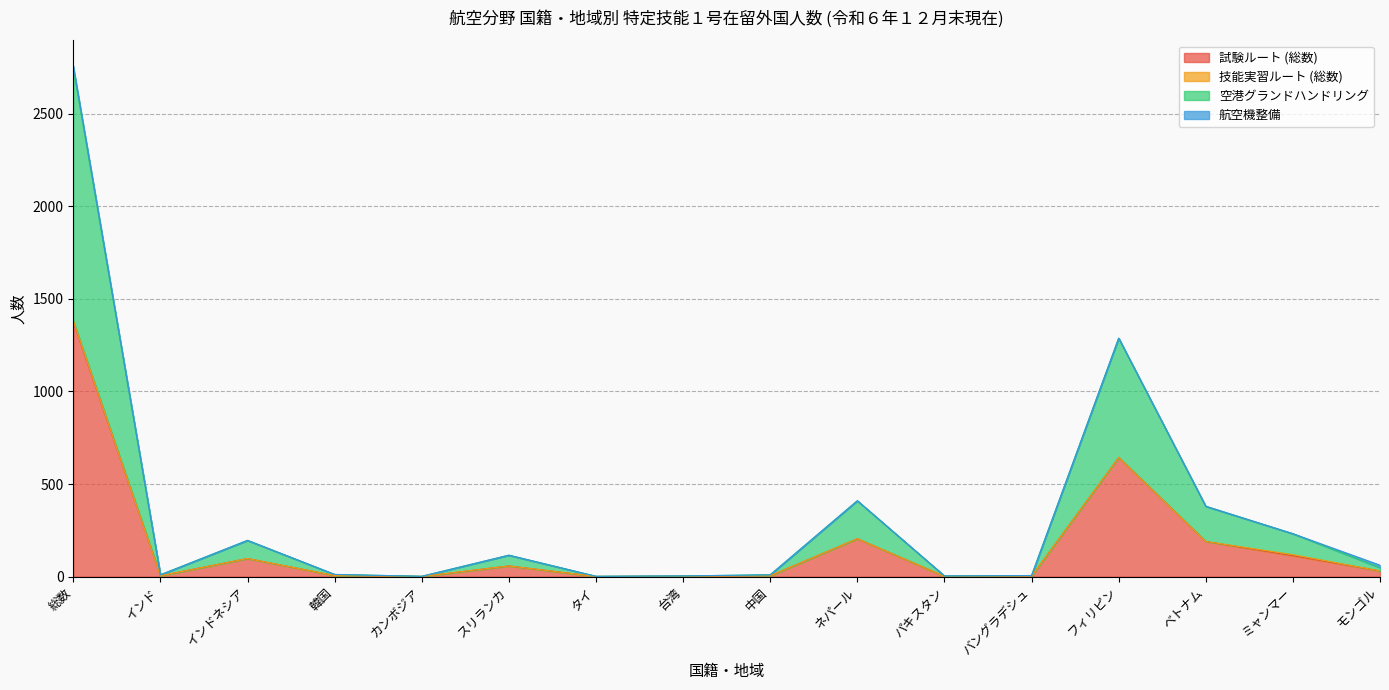

Which category has the highest value in the 試験ルート (総数) series?

総数